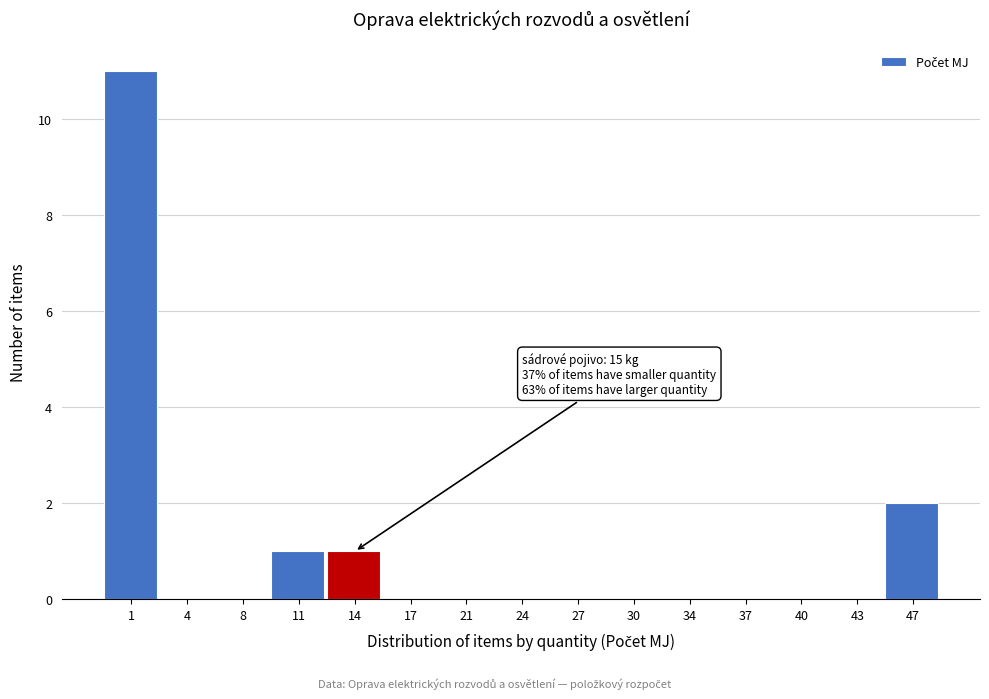

Reading left to right, what are all the values shown in this chart?

1=11	4=0	8=0	11=1	14=1	17=0	21=0	24=0	27=0	30=0	34=0	37=0	40=0	43=0	47=2